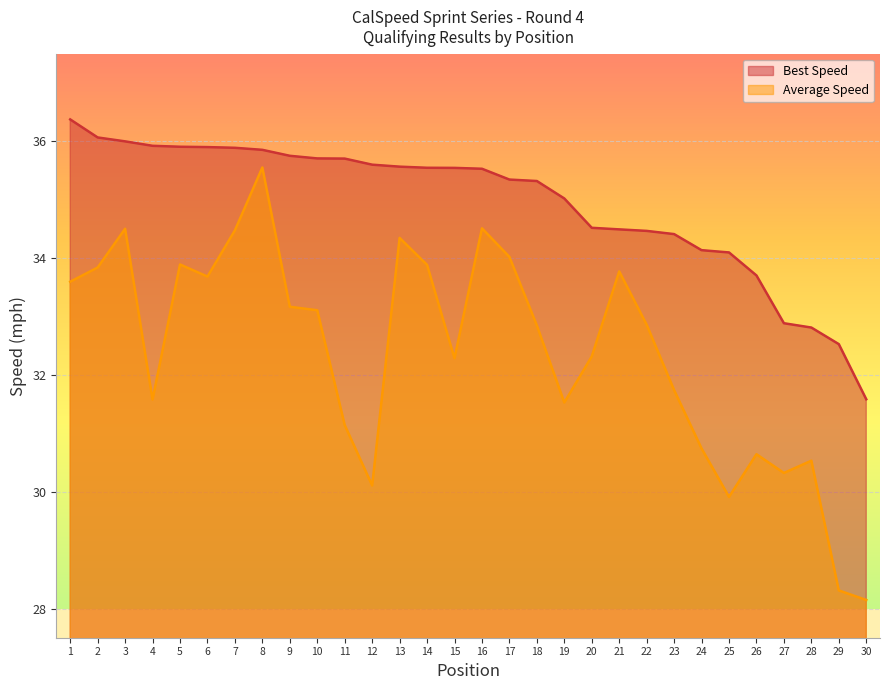

Is the value of Best Lap time at 5 greater than the value of Average Speed at 10?

Yes